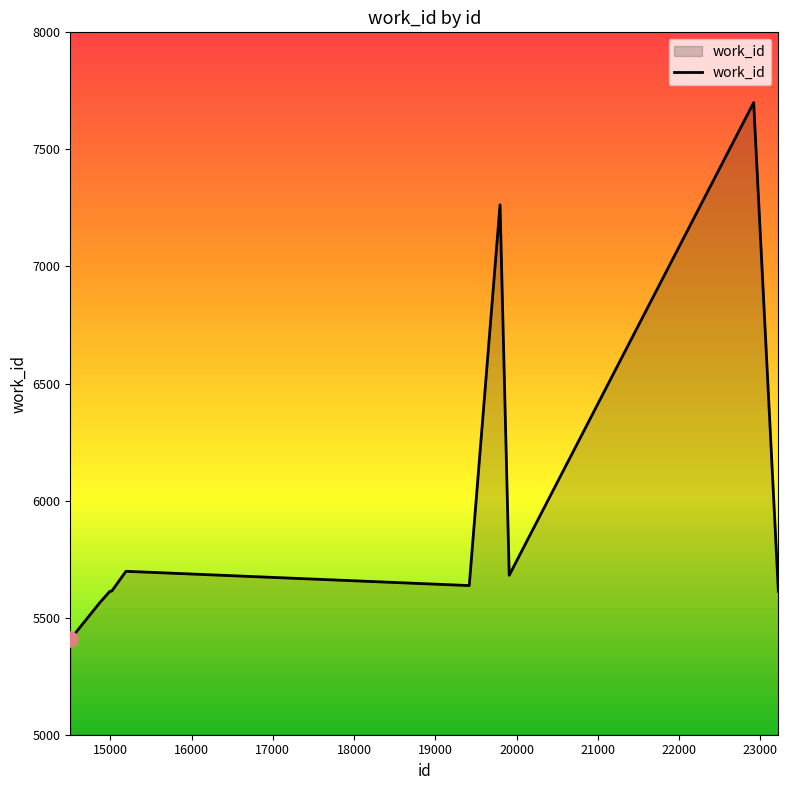

What is the maximum value shown in the chart?

7700